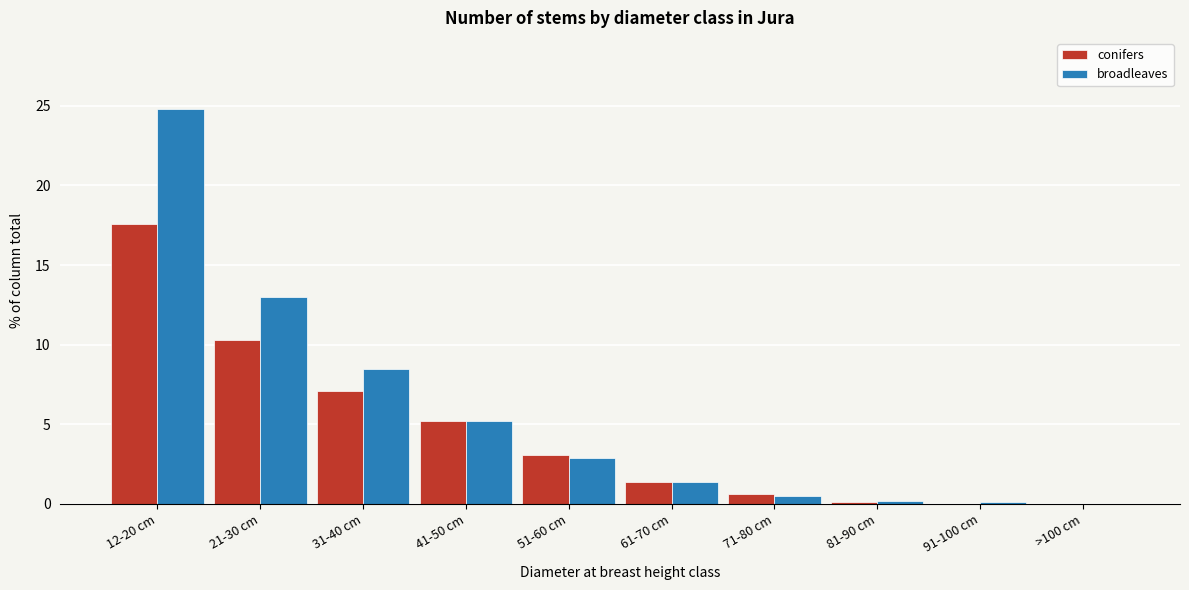

The broadleaves series shows 8.5 at 31-40 cm. True or false?

True